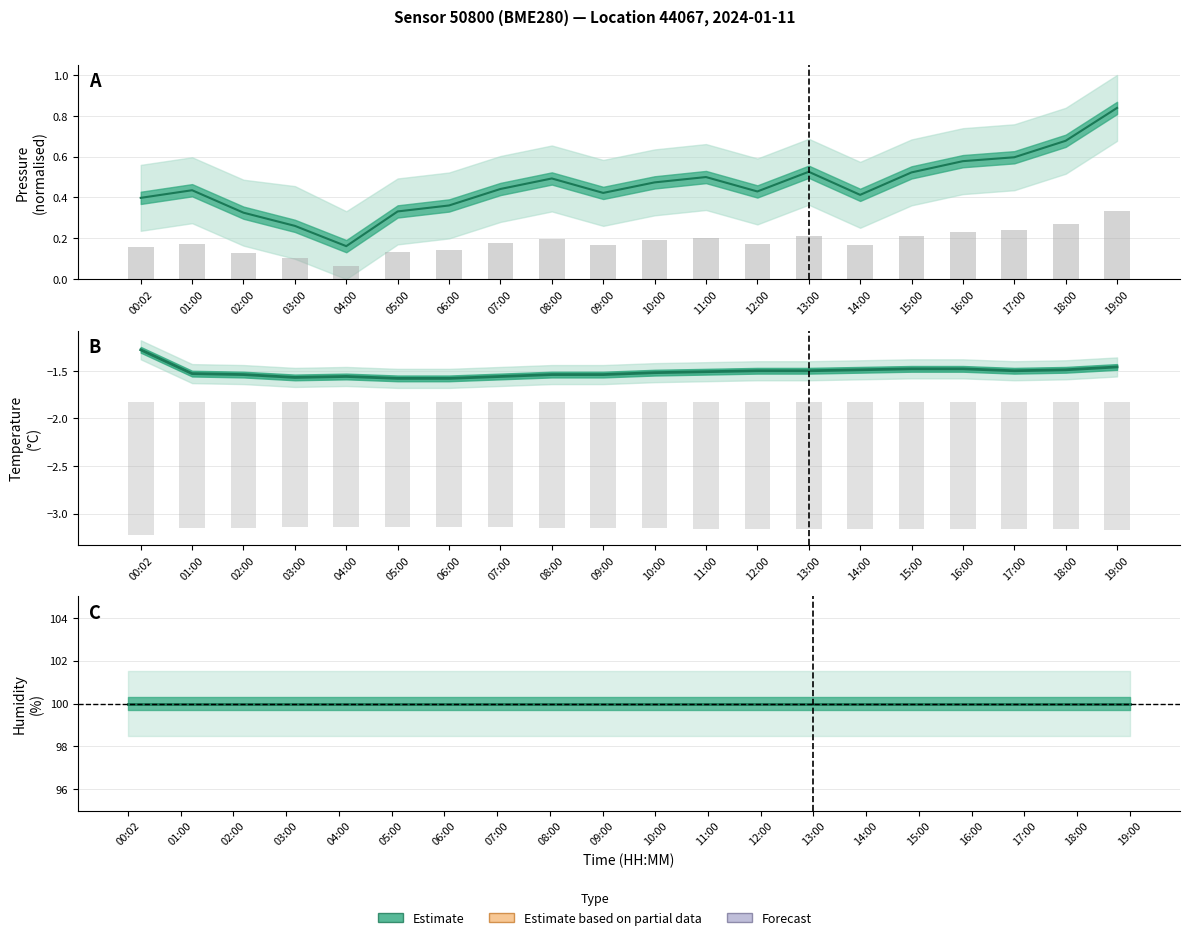

Which category has the highest value across all series?

00:02